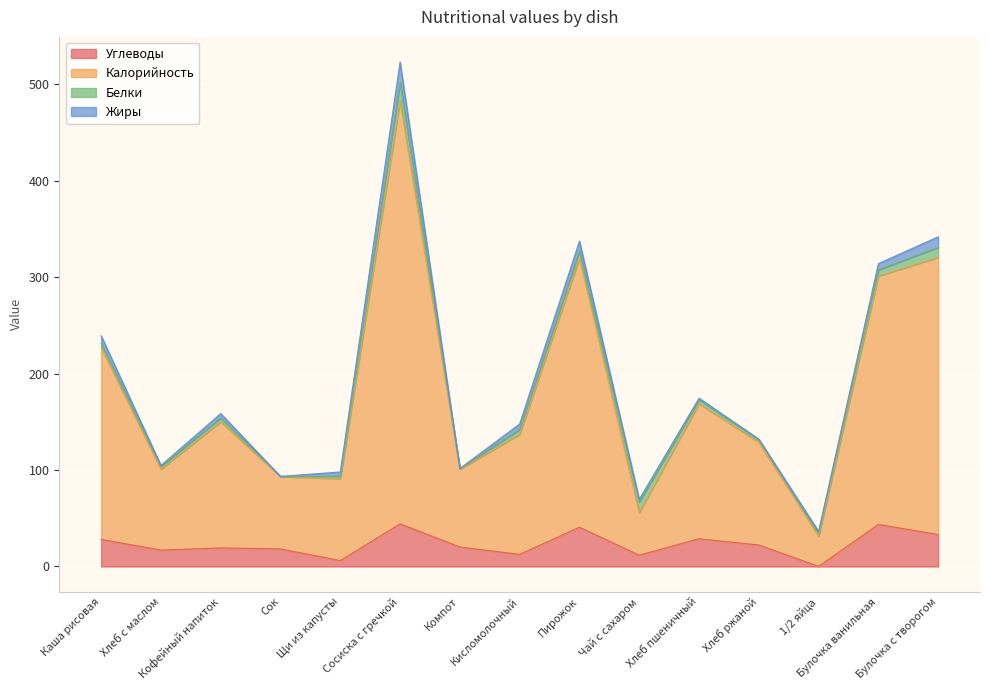

At which category is the sum across all series the highest?

Сосиска с гречкой